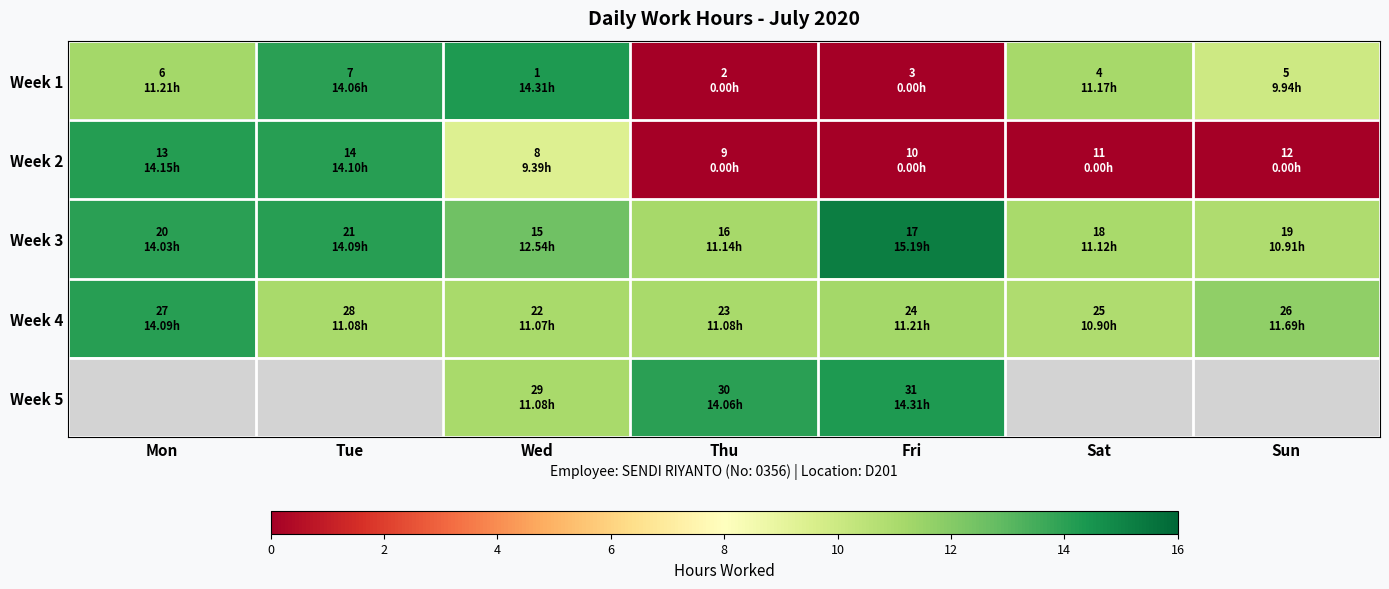

The value of Week 1 at Wed is 14.3. True or false?

True